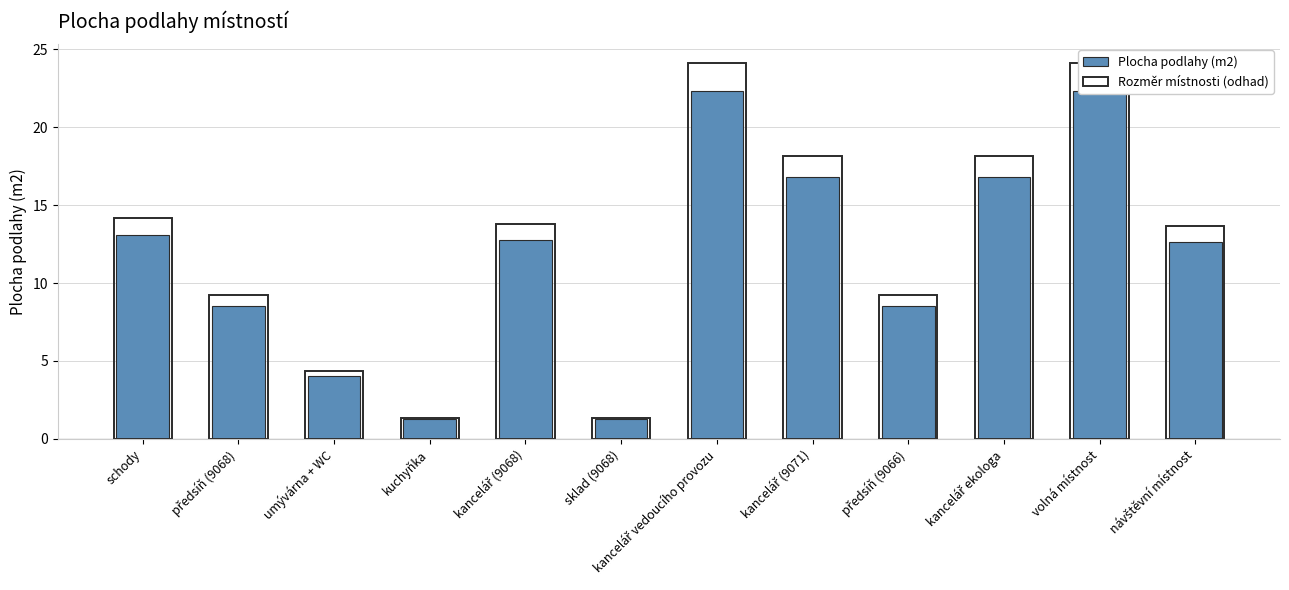

How many data points does each series have?

12